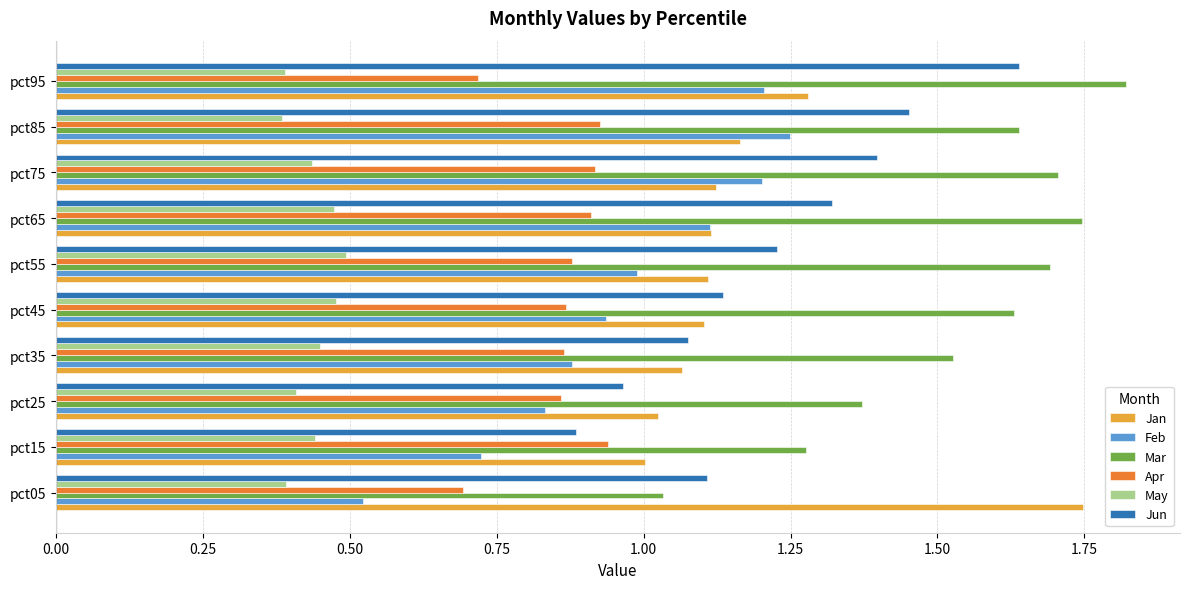

Is it true that May equals 0.8 at pct55?

False